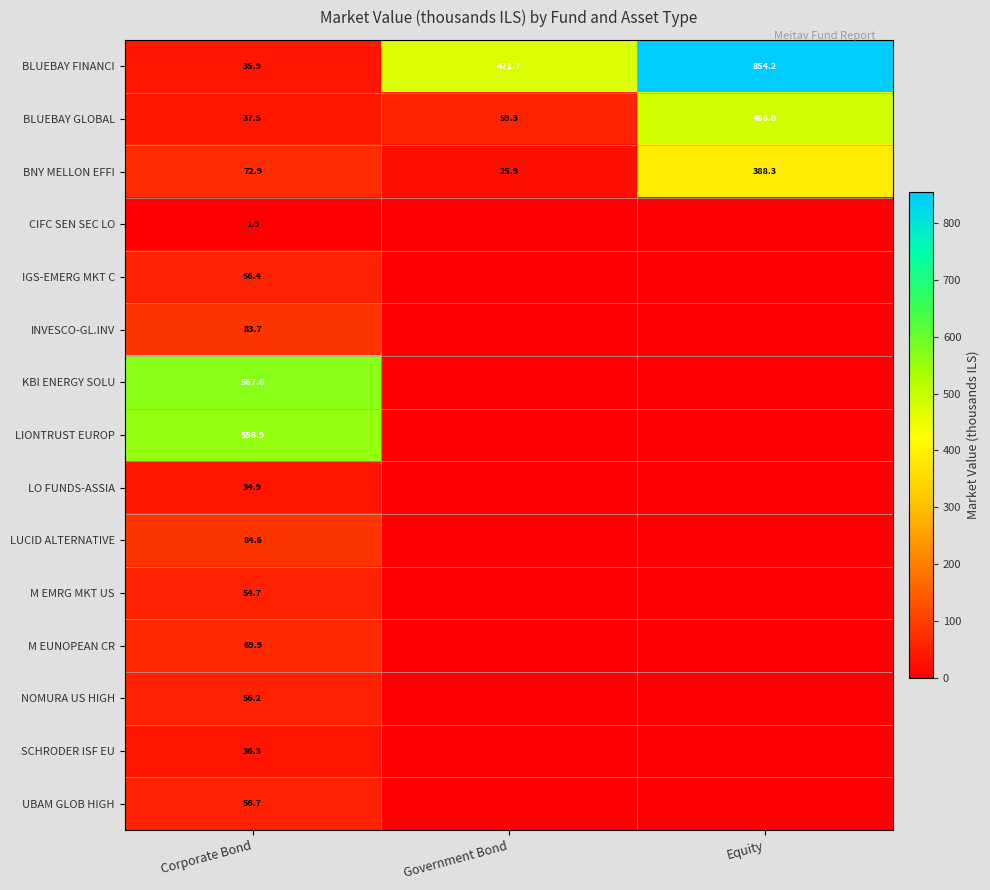

The value of SCHRODER ISF EU at Corporate Bond is 12.2. True or false?

False